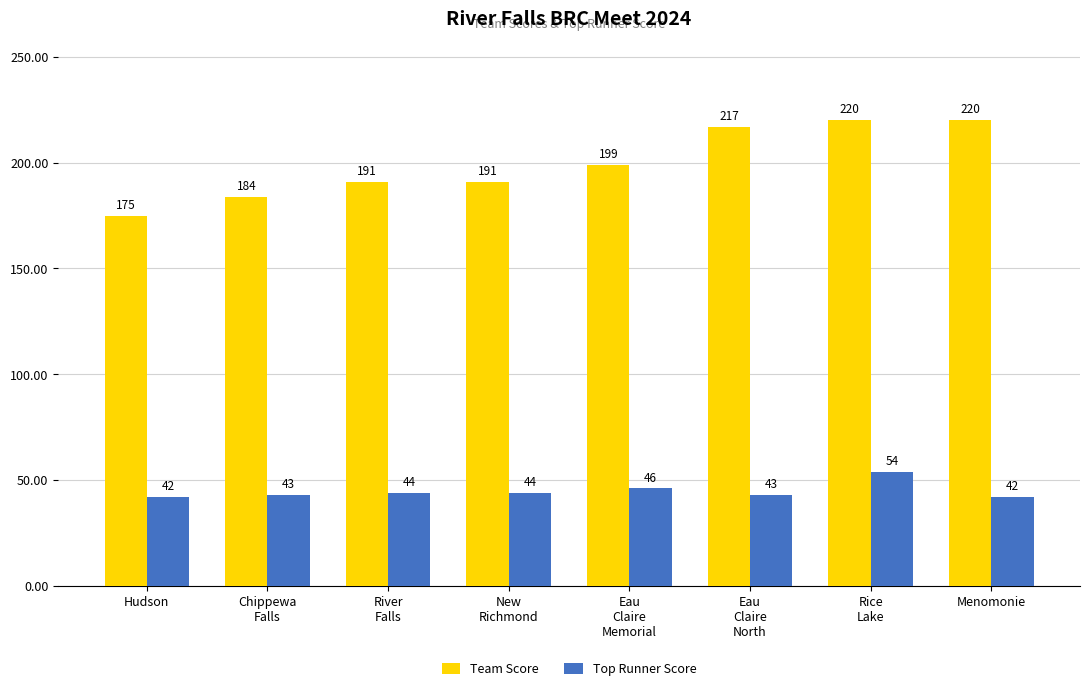

What position from the left is River
Falls?

3